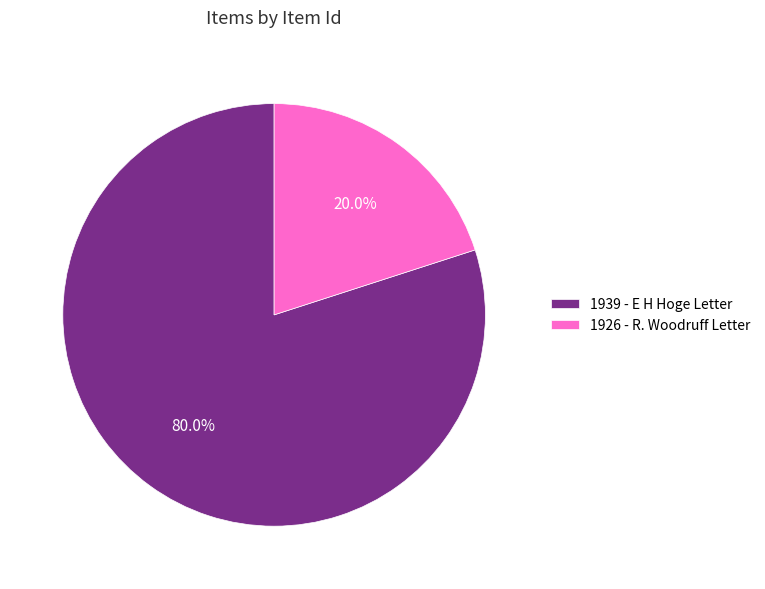

Does any single category account for the majority?

Yes